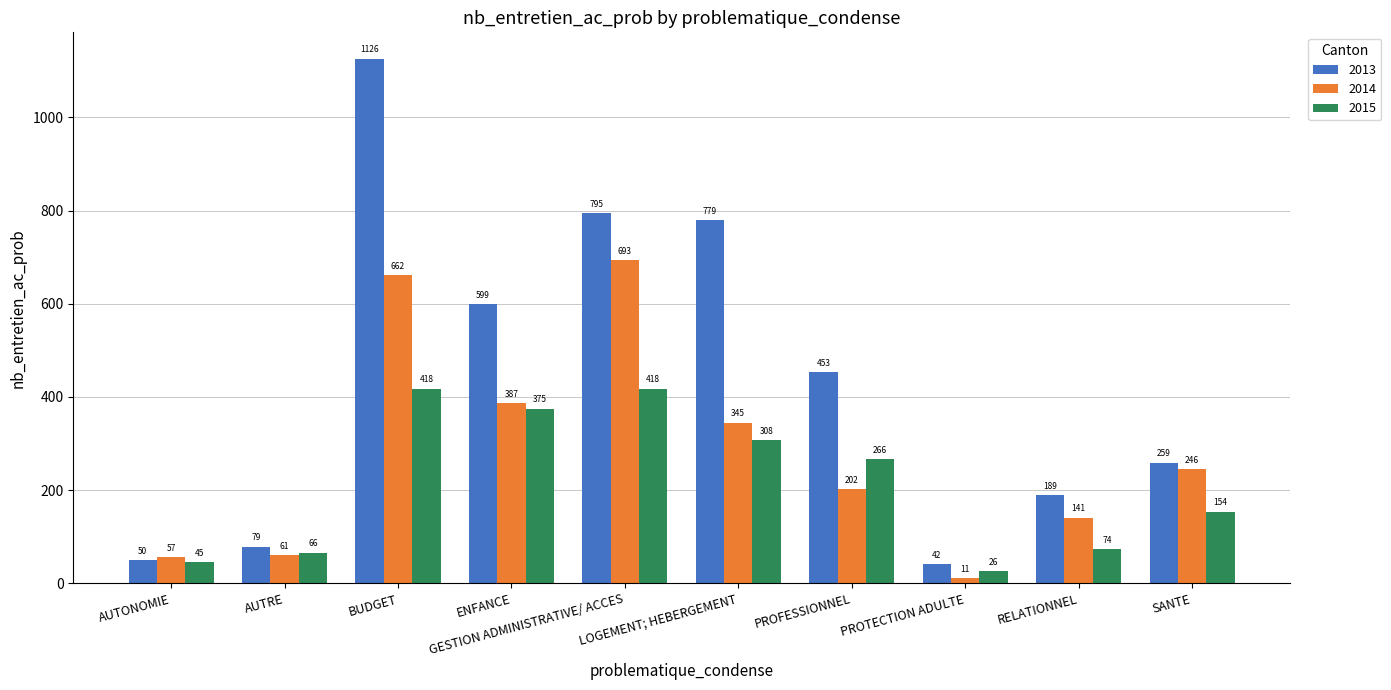

List the series in order of their overall mean, lowest first.

2015, 2014, 2013